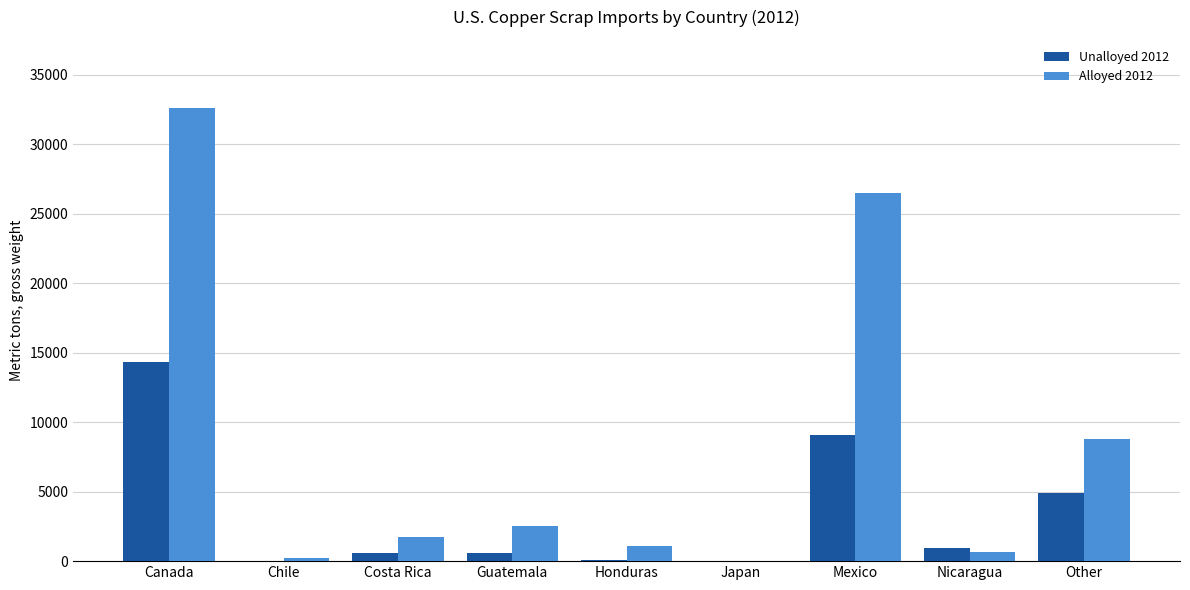

How many groups of bars are there?

9